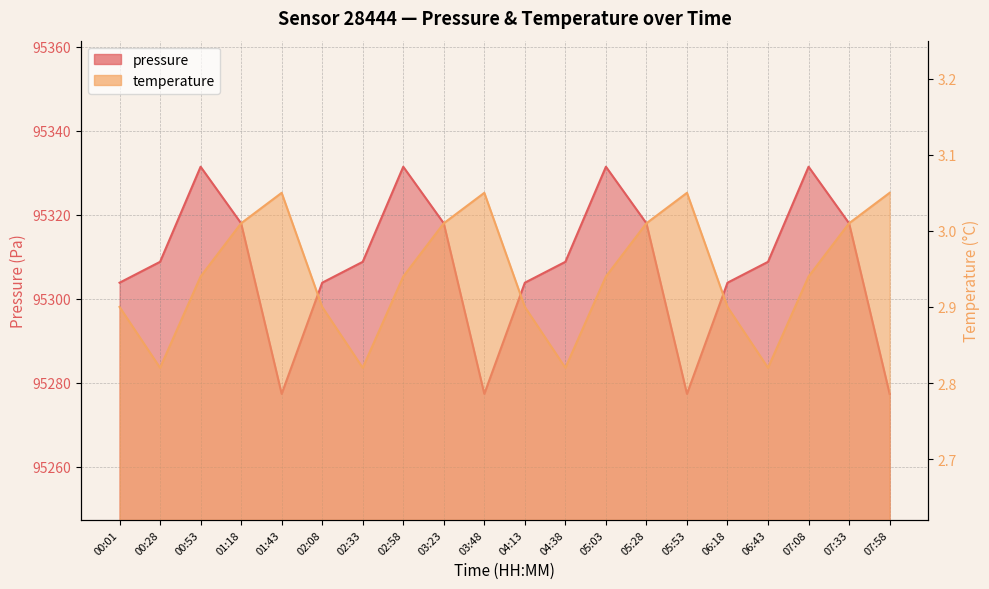

The temperature series shows 0.9 at 01:43. True or false?

False